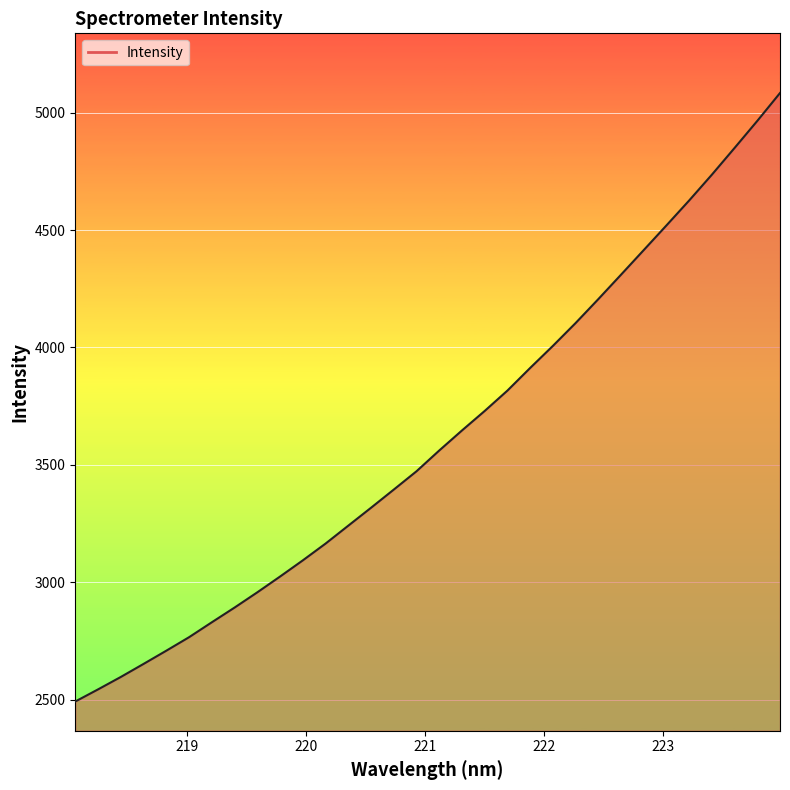

What is the minimum value shown in the chart?

2492.1